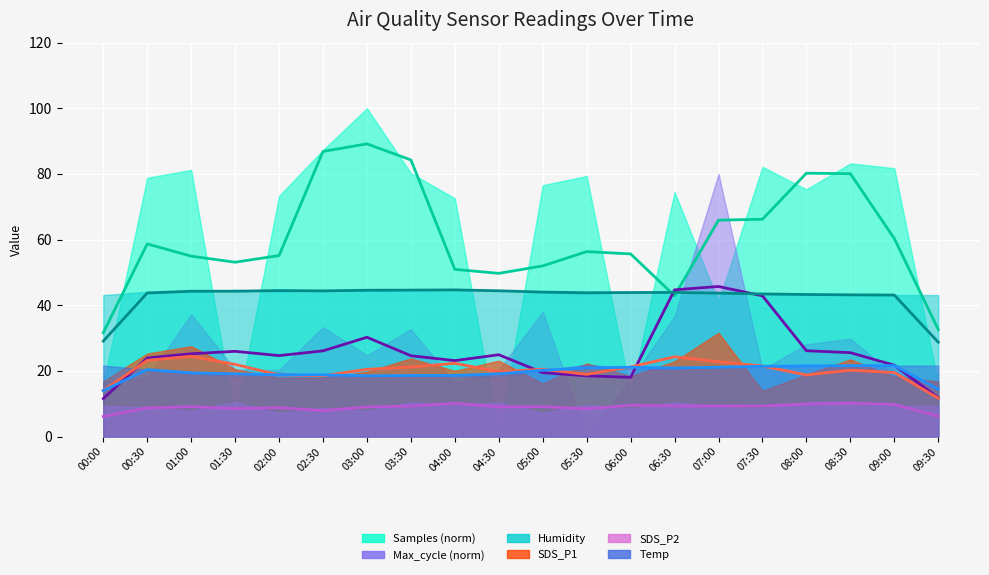

True or false: Temp avg and SDS_P2 avg intersect in this chart.

False